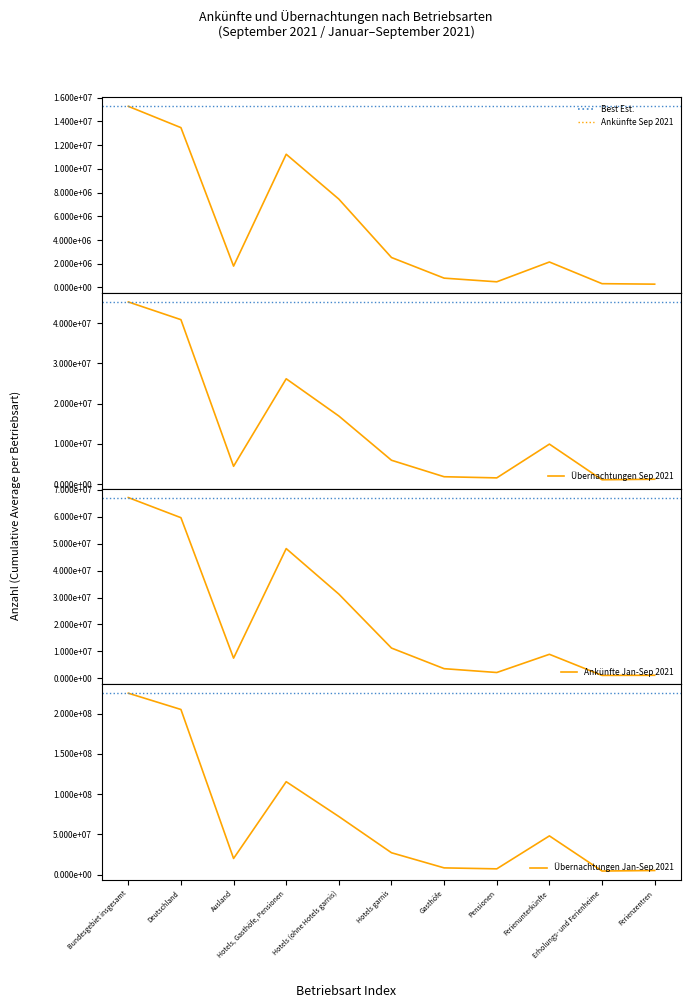

What is the lowest value of the Übernachtungen Jan-Sep 2021 series?

4633058